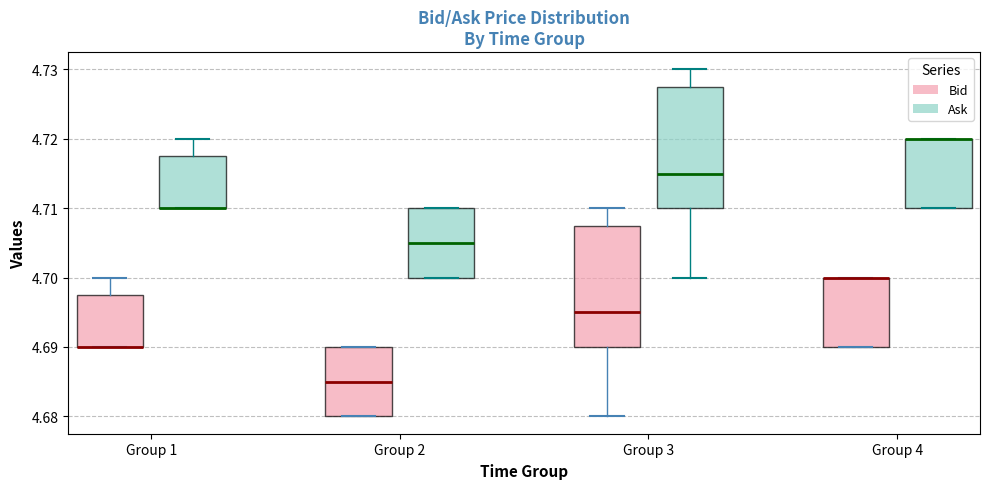

Reading left to right, transcribe this box plot: for each box, give where its median line is, the range the box spans, and where its two whiskers end, as read against the y-axis. The values are not printed on the chart, so give them approximately, as read against the axis.

Group 1 (Bid): median 4.690 (drawn on the box's lower edge), box 4.690 to 4.698, whiskers 4.690 to 4.700
Group 1 (Ask): median 4.710 (drawn on the box's lower edge), box 4.710 to 4.718, whiskers 4.710 to 4.720
Group 2 (Bid): median 4.685, box 4.680 to 4.690, whiskers 4.680 to 4.690
Group 2 (Ask): median 4.705, box 4.700 to 4.710, whiskers 4.700 to 4.710
Group 3 (Bid): median 4.695, box 4.690 to 4.708, whiskers 4.680 to 4.710
Group 3 (Ask): median 4.715, box 4.710 to 4.728, whiskers 4.700 to 4.730
Group 4 (Bid): median 4.700 (drawn on the box's upper edge), box 4.690 to 4.700, whiskers 4.690 to 4.700
Group 4 (Ask): median 4.720 (drawn on the box's upper edge), box 4.710 to 4.720, whiskers 4.710 to 4.720